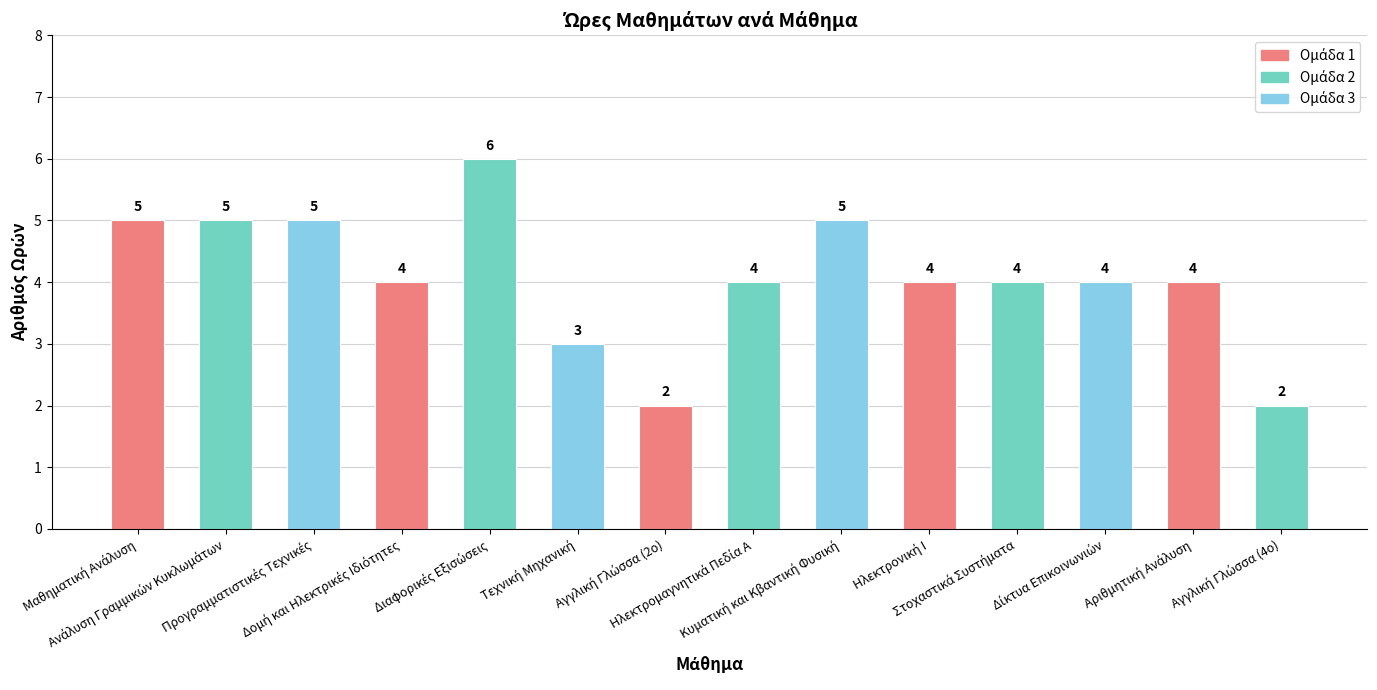

What is the sum of all values?

57